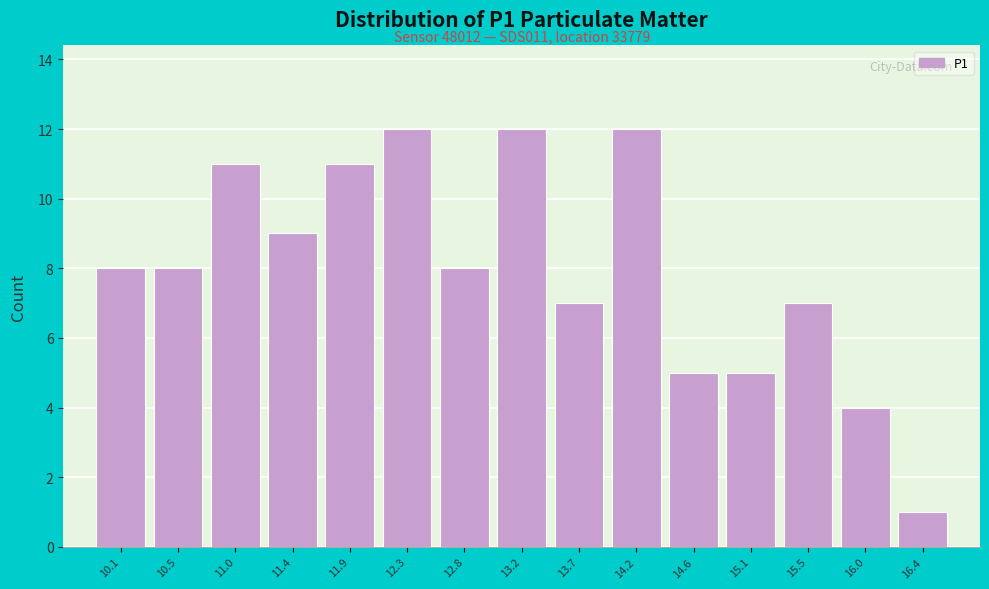

Reading right to left, list all the values displayed in this chart.

16.4=1	16.0=4	15.5=7	15.1=5	14.6=5	14.2=12	13.7=7	13.2=12	12.8=8	12.3=12	11.9=11	11.4=9	11.0=11	10.5=8	10.1=8